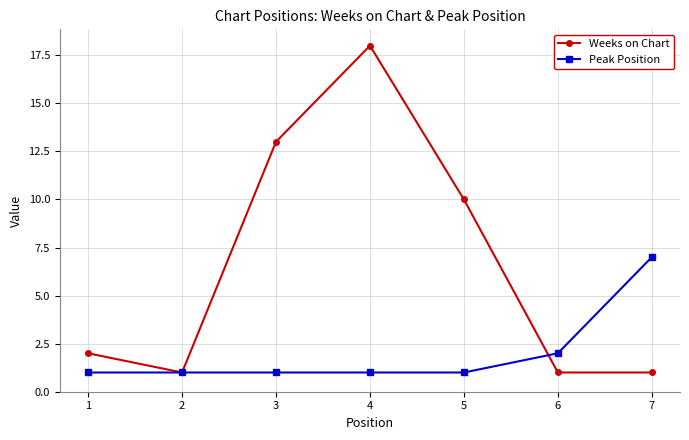

What is the difference between the Peak Position values at 6 and 4?

1